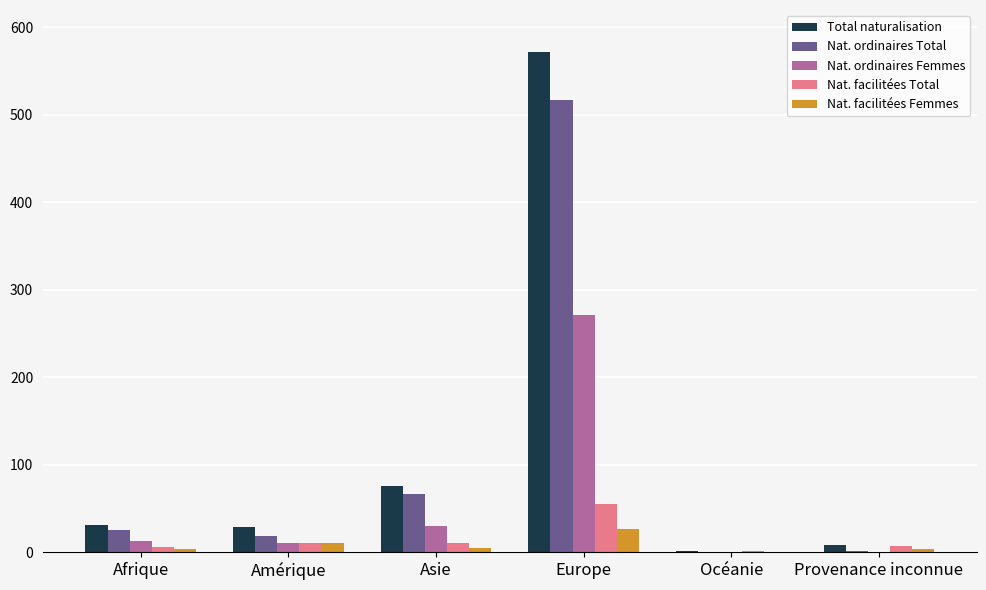

What are all the series names shown in the legend?

Total naturalisation, Nat. ordinaires Total, Nat. ordinaires Femmes, Nat. facilitées Total, Nat. facilitées Femmes